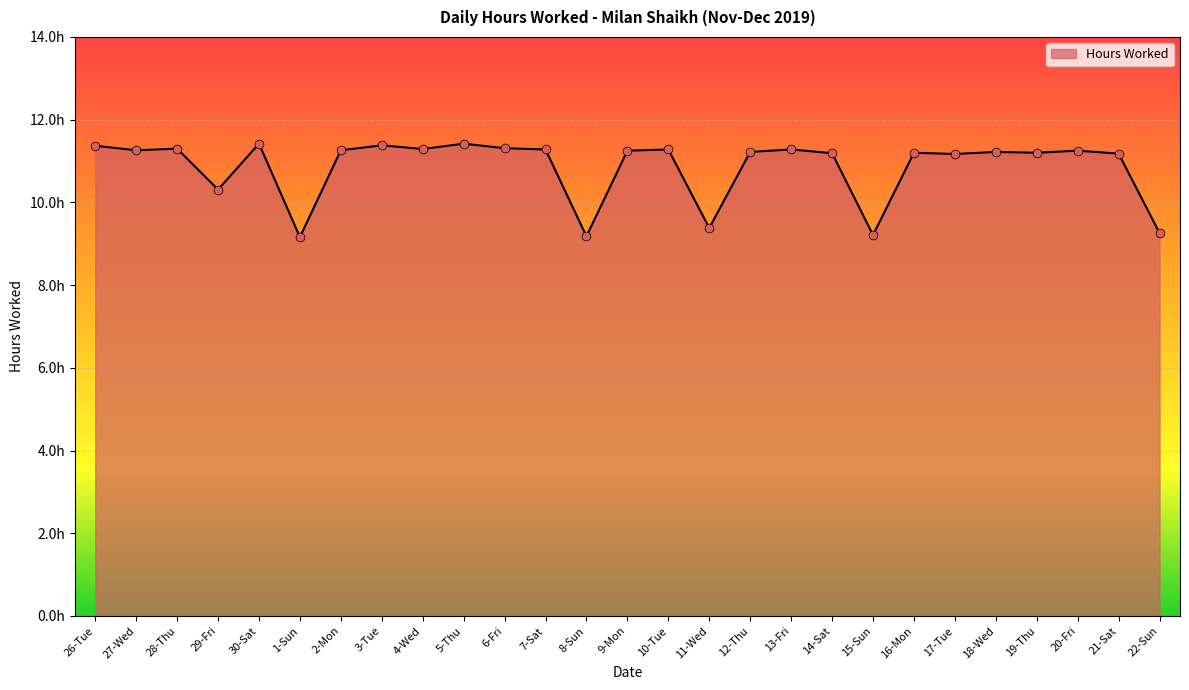

Between 2-Mon and 22-Sun, which is larger?

2-Mon